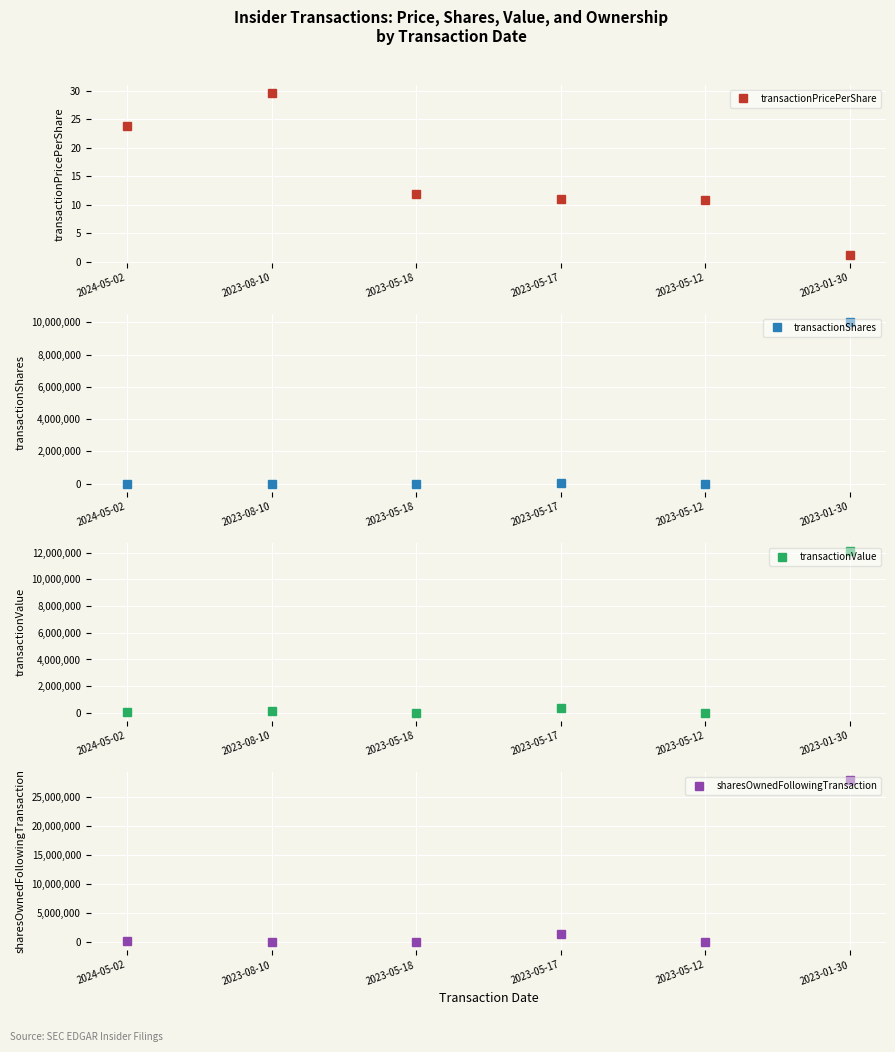

Which series has the largest total across all categories?

sharesOwnedFollowingTransaction